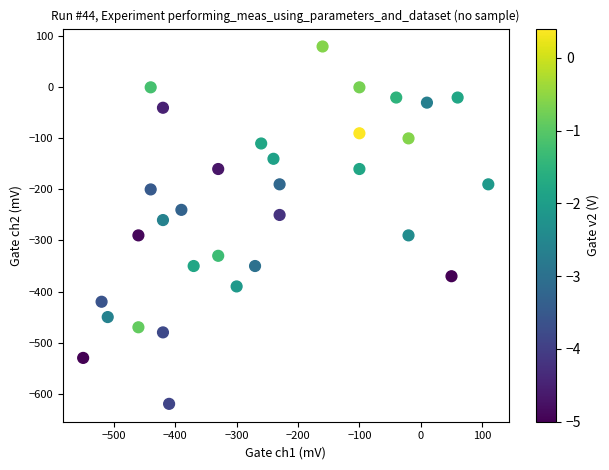

What Y value in the scatter plot is closest to -270?

-260.0